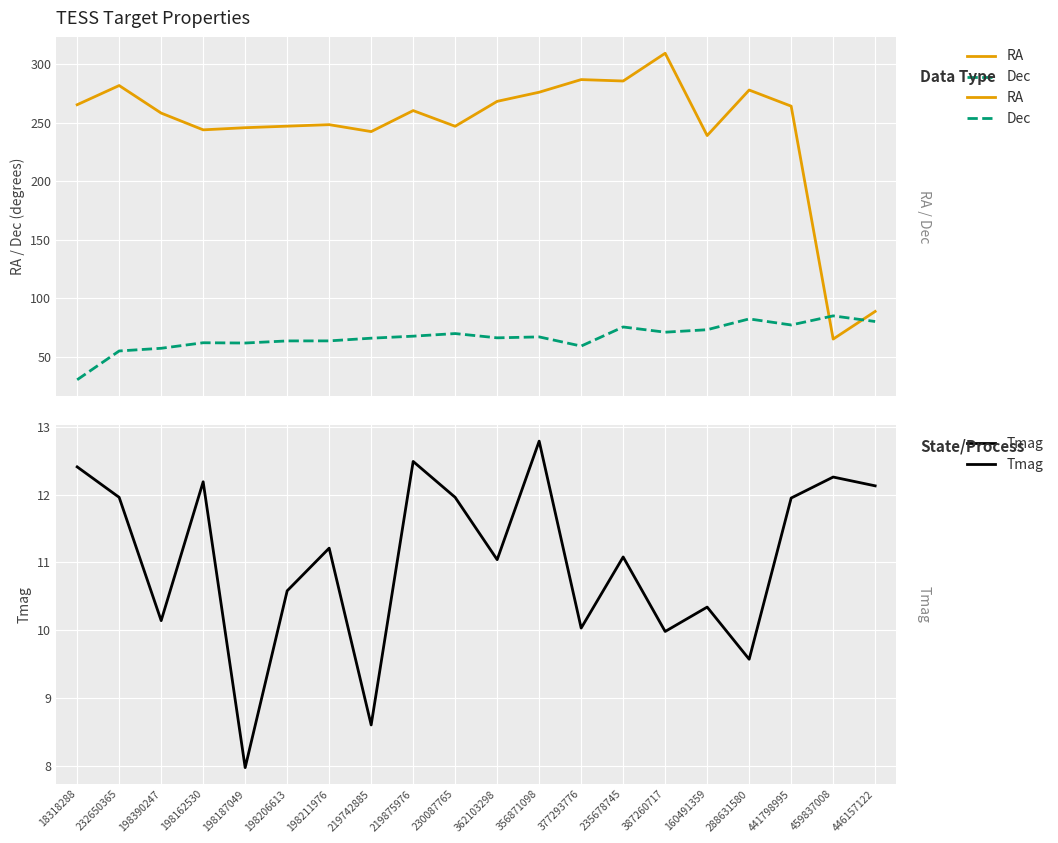

What is the sum of the Dec values at 219875976 and 356871098?

134.5